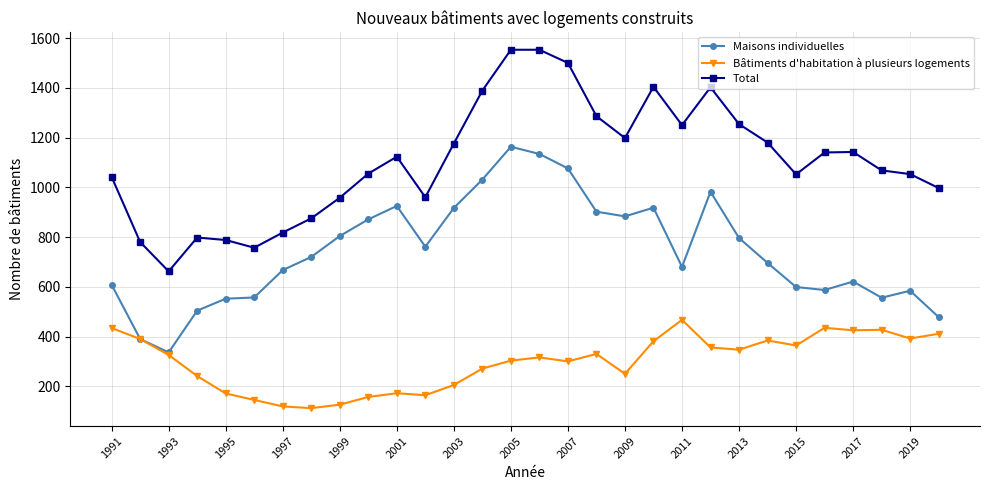

What is the value of the Maisons individuelles point at the 19th from the left?

883